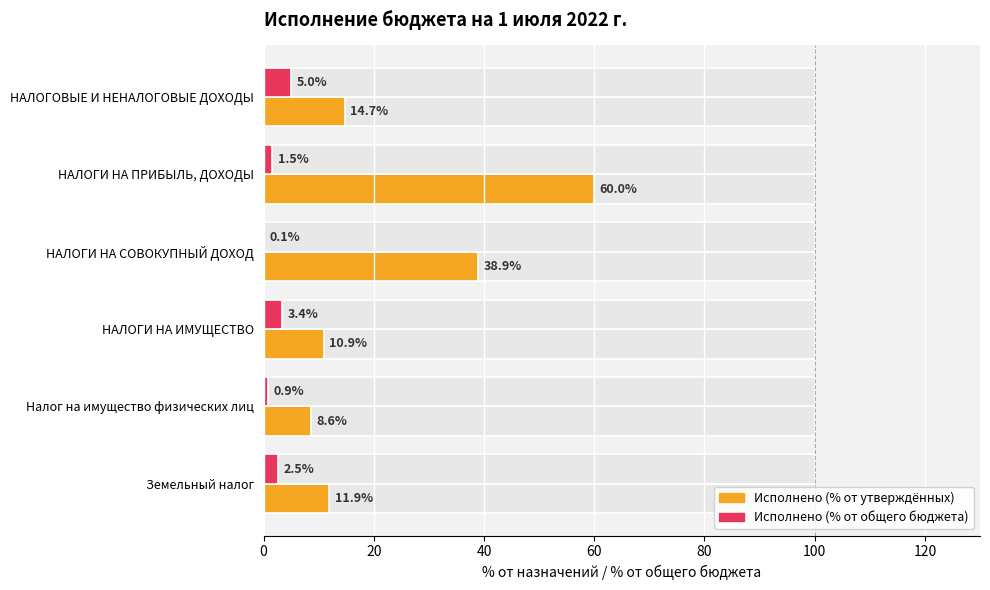

Which has a higher value, 60 or 80?

60